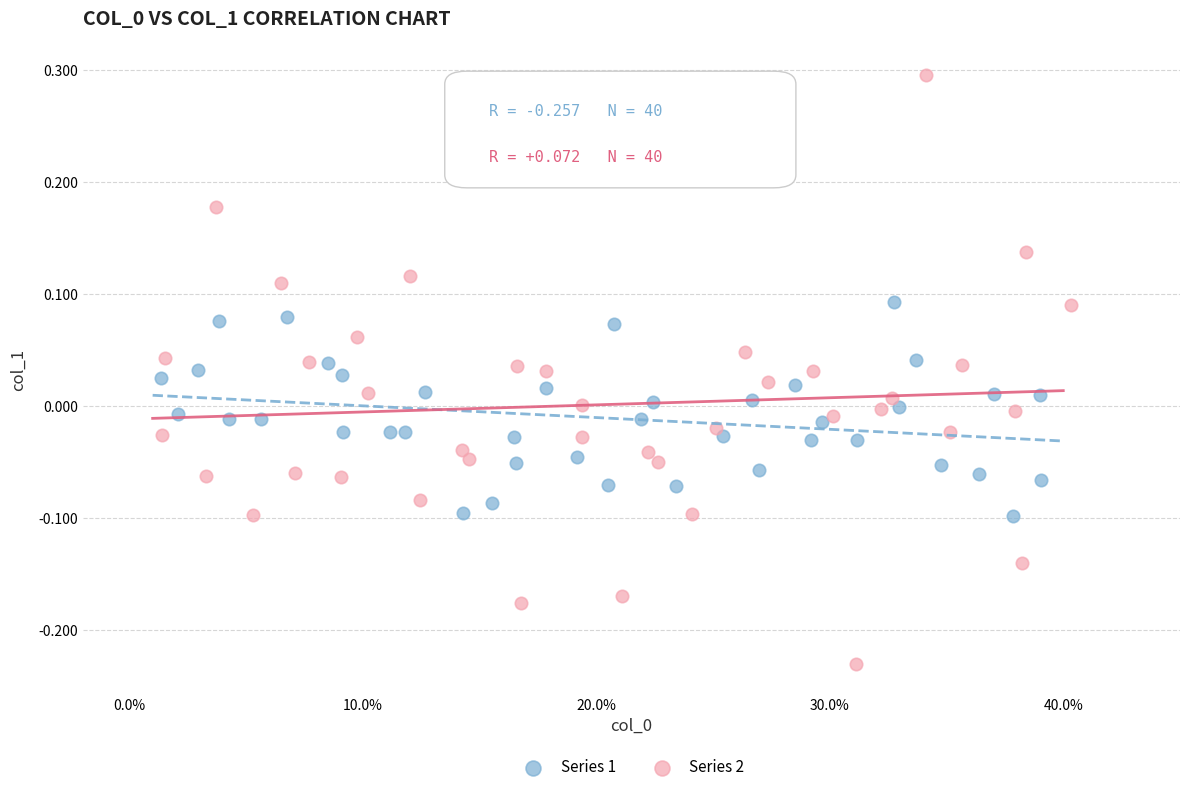

Which series contains the highest Y value?

Series 2